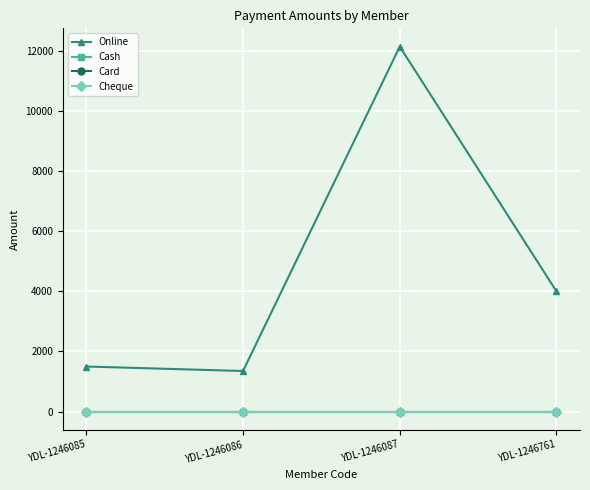

What is the value of the Online point at the 1st from the left?

1500